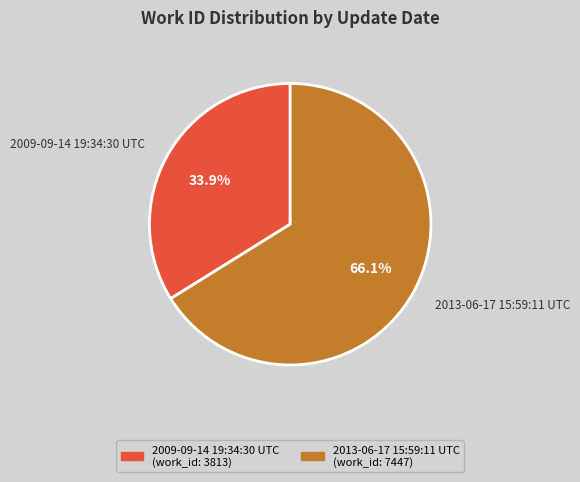

What percentage is the 2013-06-17 15:59:11 UTC slice, to the nearest percent?

66%